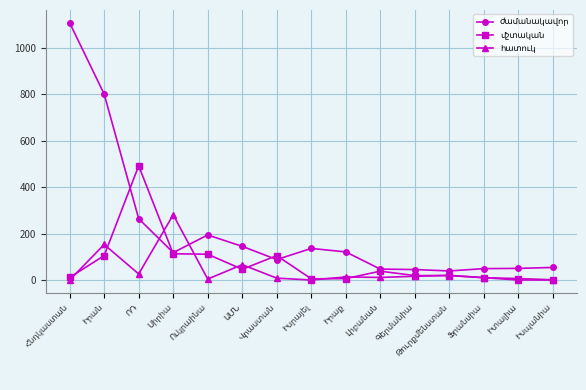

What is the greatest value displayed?

1108